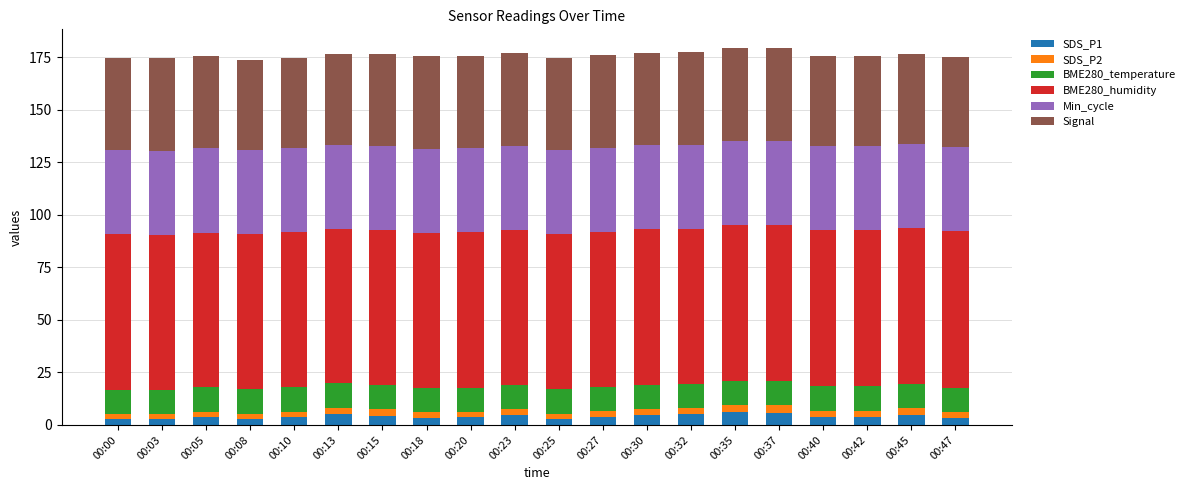

What is the maximum value for SDS_P1?

6.1